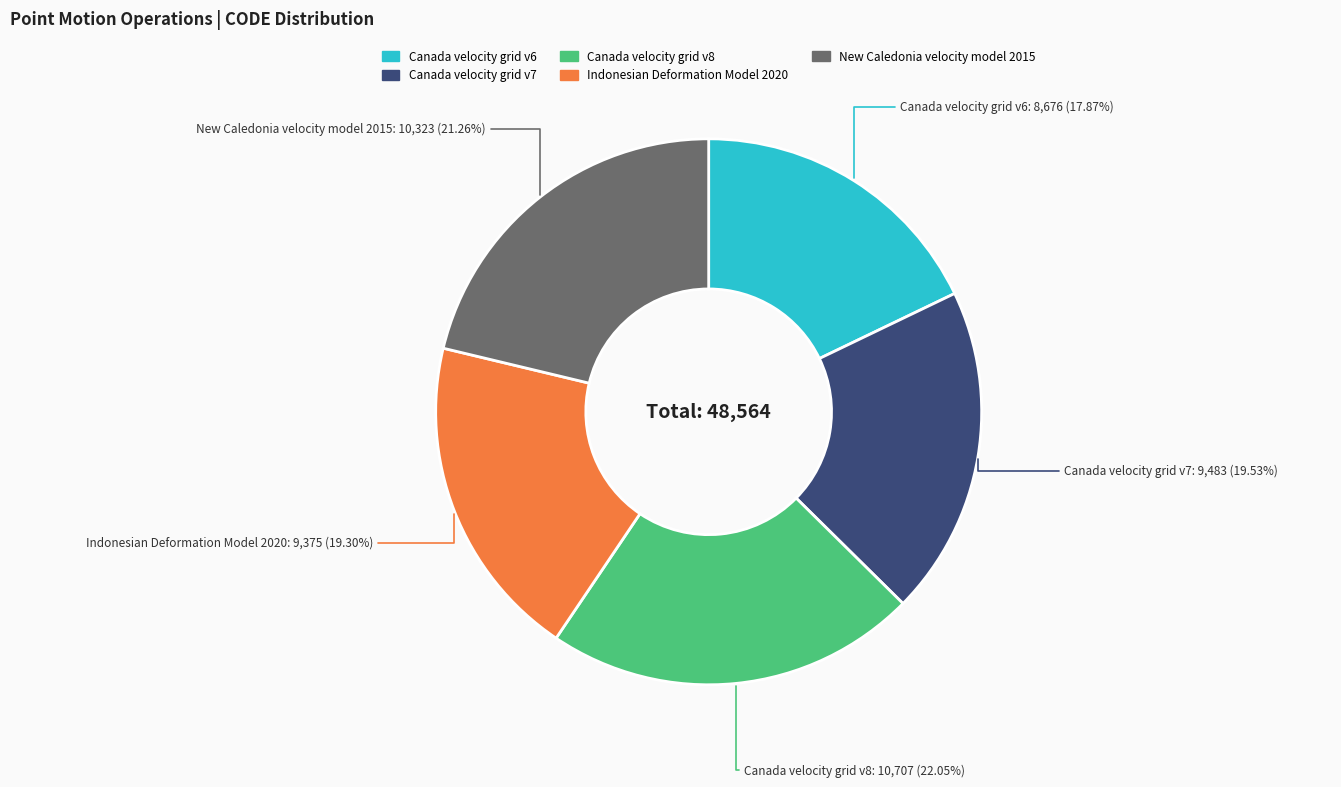

To the nearest percent, what is the difference between the New Caledonia velocity model 2015 and Indonesian Deformation Model 2020 slice percentages?

2%